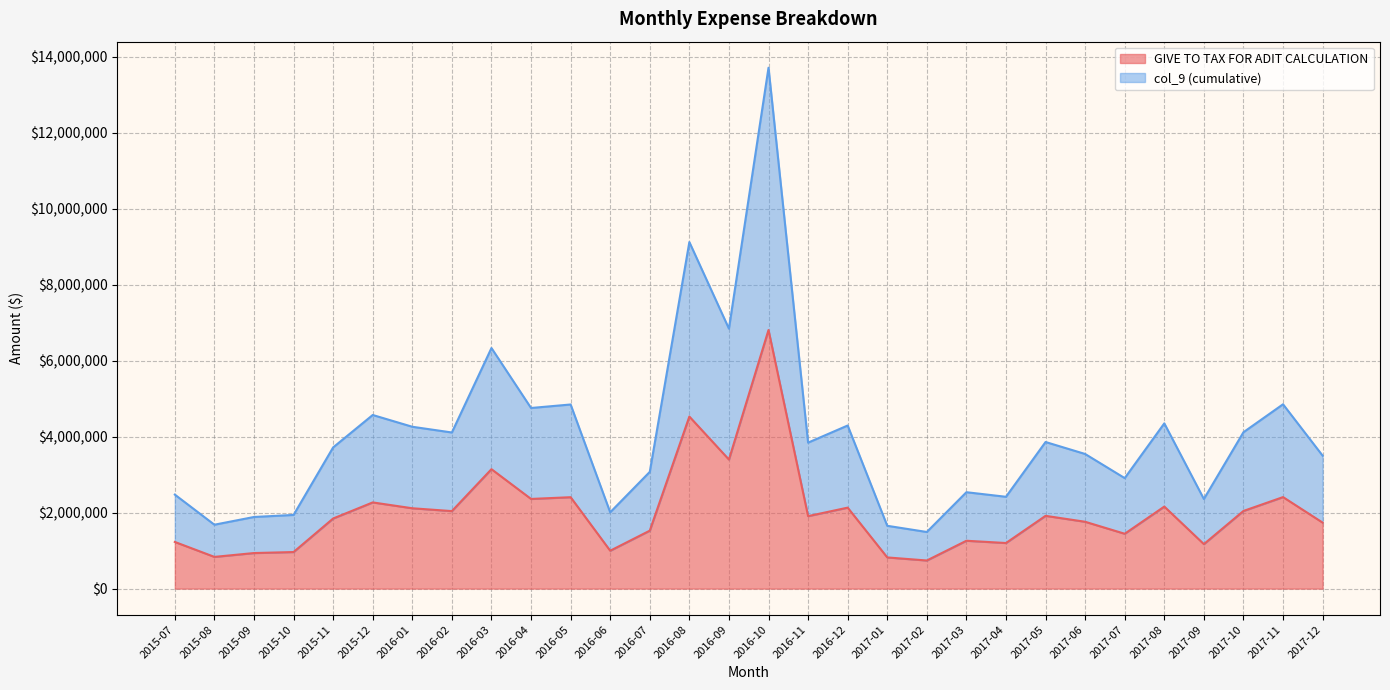

At how many categories does at least one series exceed 11592978?

1